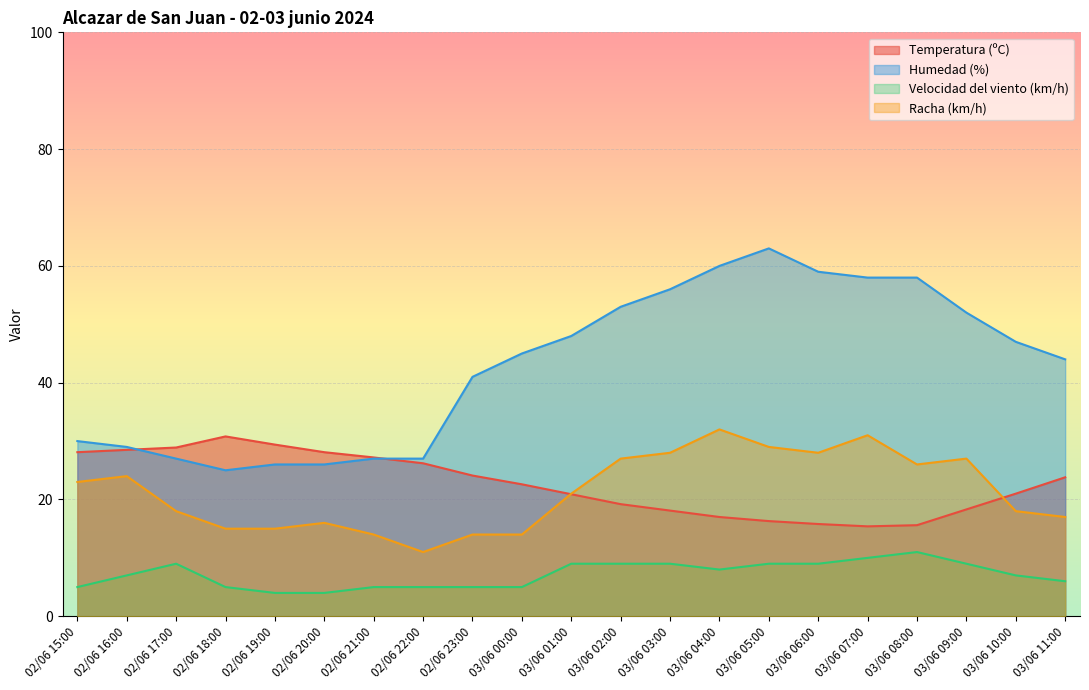

How many times do Temperatura (ºC) and Racha (km/h) cross each other?

2